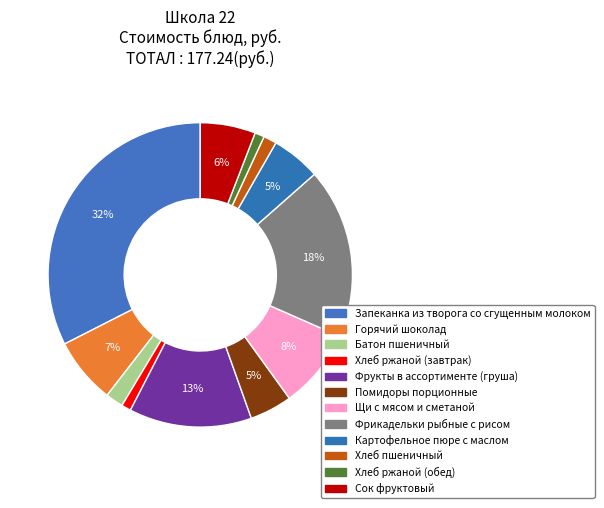

What percentage do Хлеб ржаной (завтрак) and Запеканка из творога со сгущенным молоком together represent?

33.5%